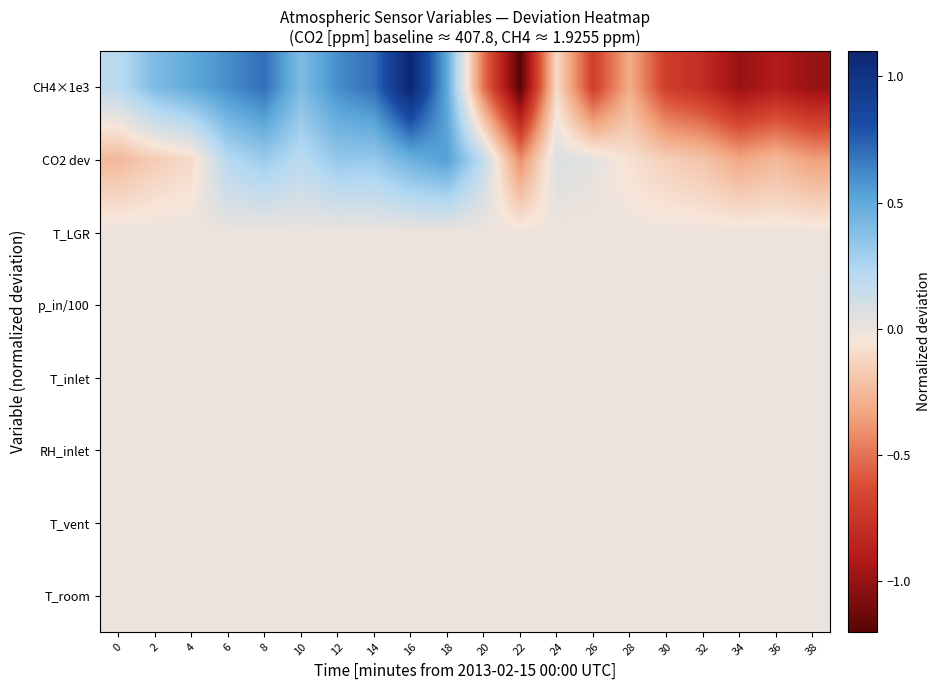

What is the spread (max minus min) of values at 4?

0.6